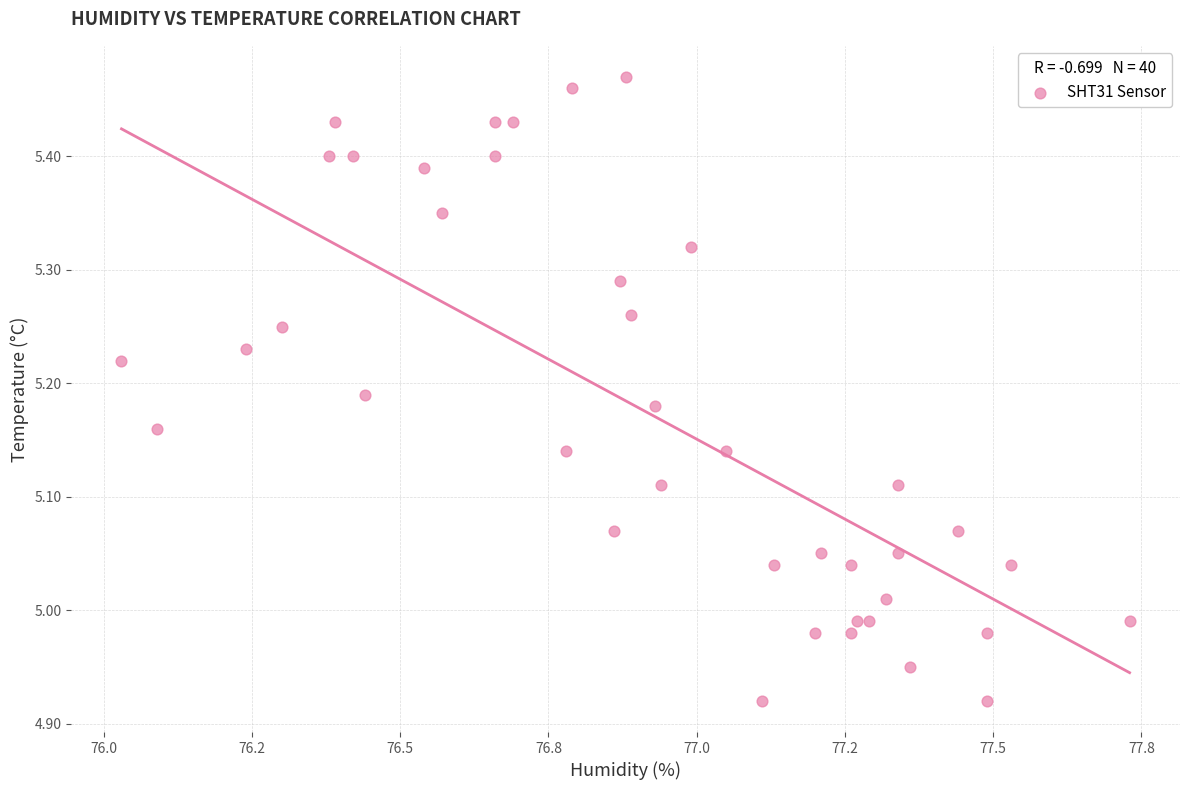

What is the range of X values (max minus min)?

1.7